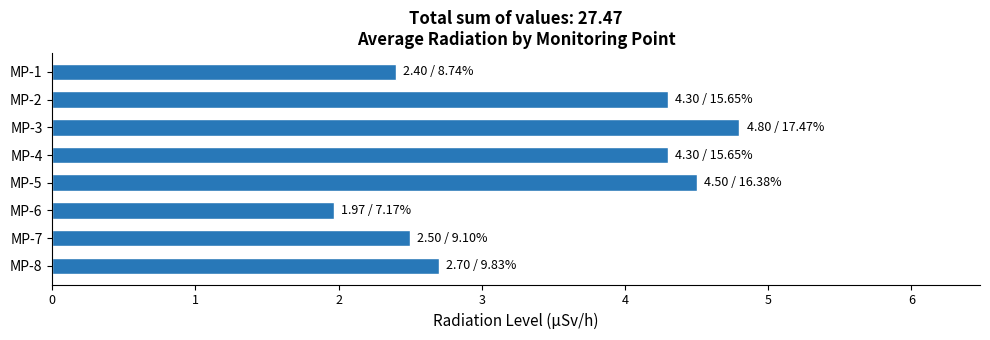

Reading bottom to top, transcribe all the data shown in this chart.

MP-8=2.7	MP-7=2.5	MP-6=2.0	MP-5=4.5	MP-4=4.3	MP-3=4.8	MP-2=4.3	MP-1=2.4